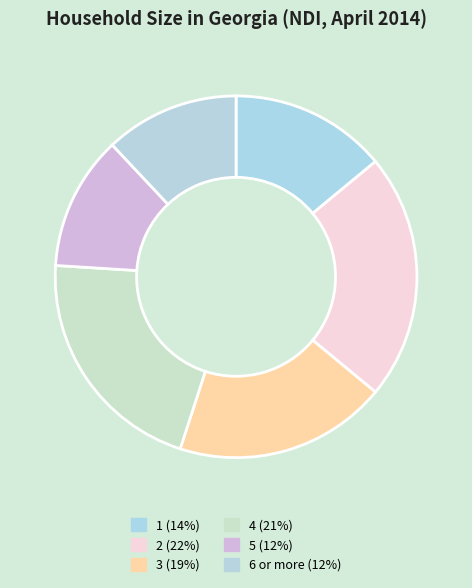

The 2 slice represents 22% of the pie. True or false?

True